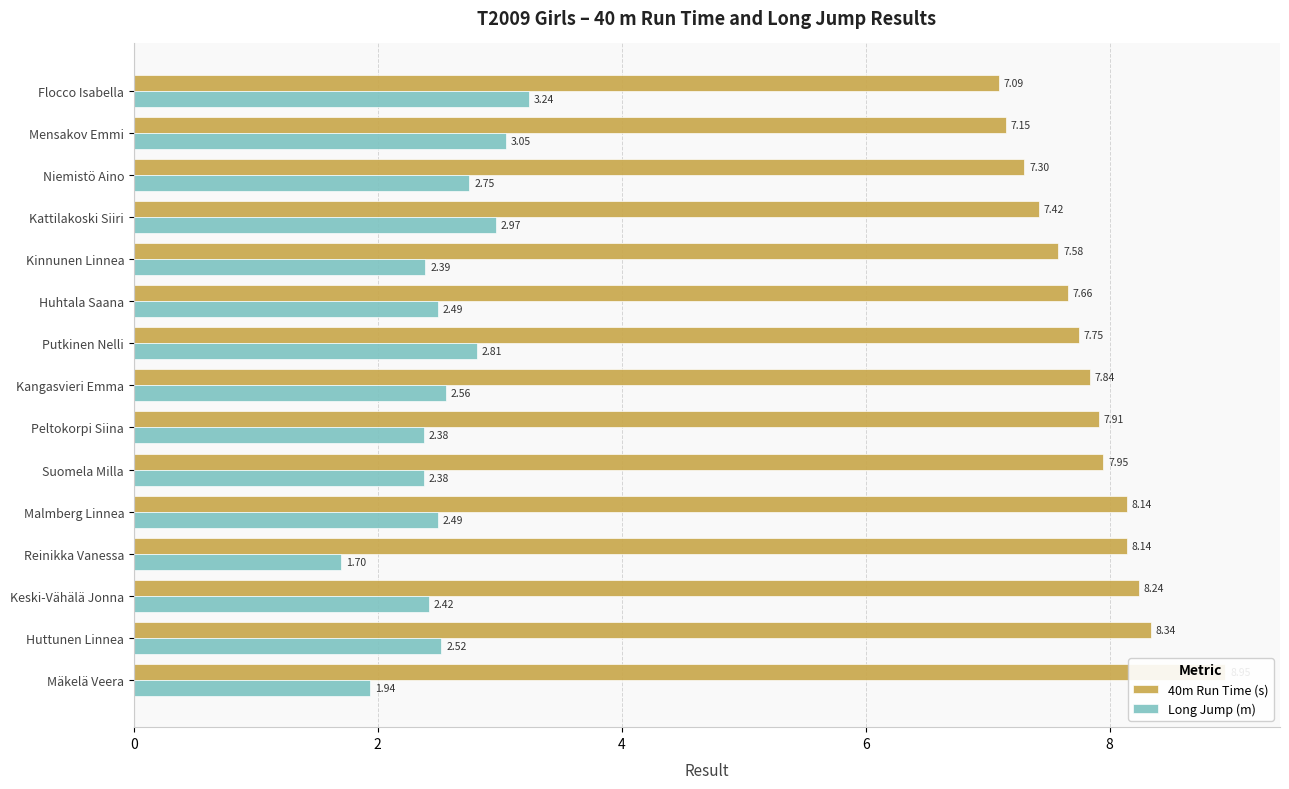

At how many categories does at least one series exceed 2?

15